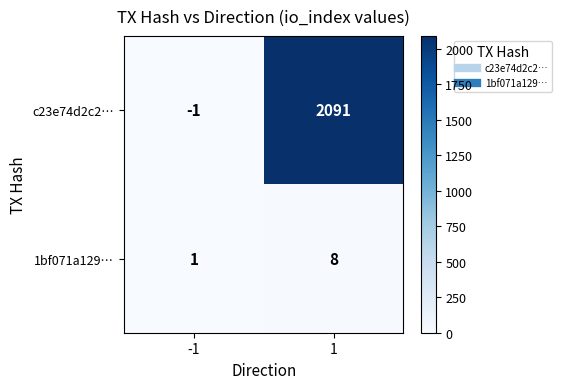

What value does the 1bf071a129… series have at 1?

8